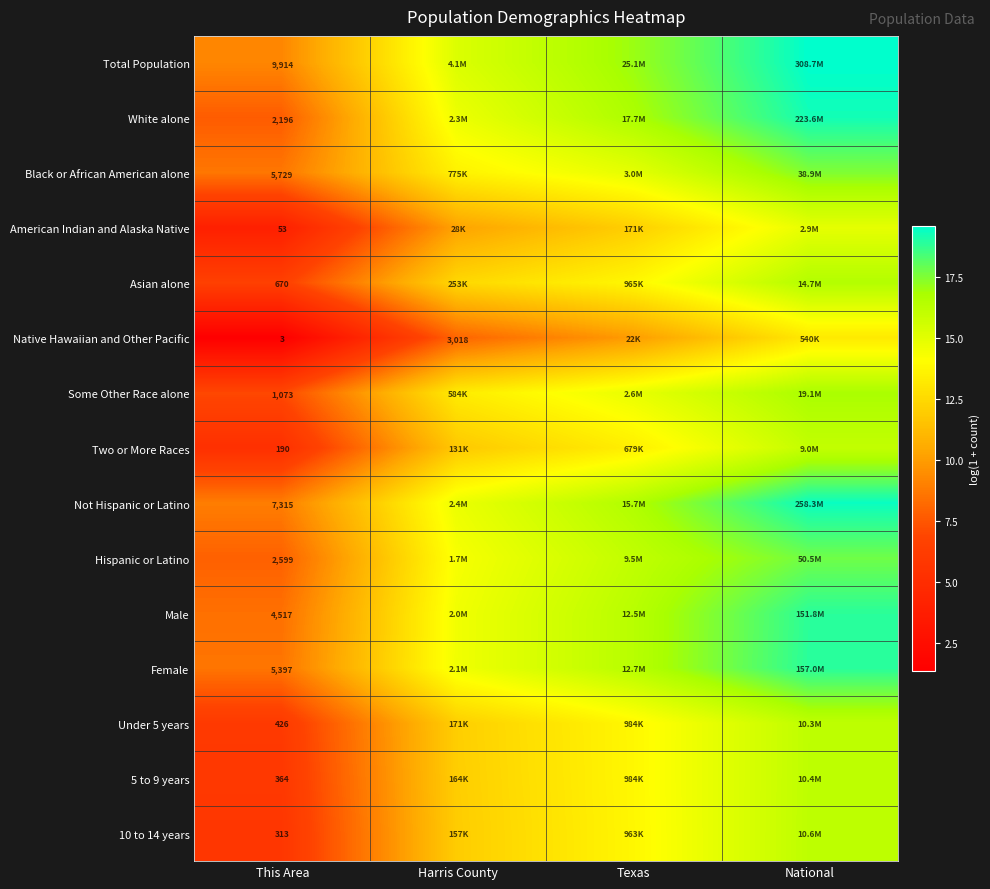

At Texas, list the series in order from smallest to largest.

Native Hawaiian and Other Pacific, American Indian and Alaska Native, Two or More Races, 10 to 14 years, Asian alone, 5 to 9 years, Under 5 years, Some Other Race alone, Black or African American alone, Hispanic or Latino, Male, Female, Not Hispanic or Latino, White alone, Total Population